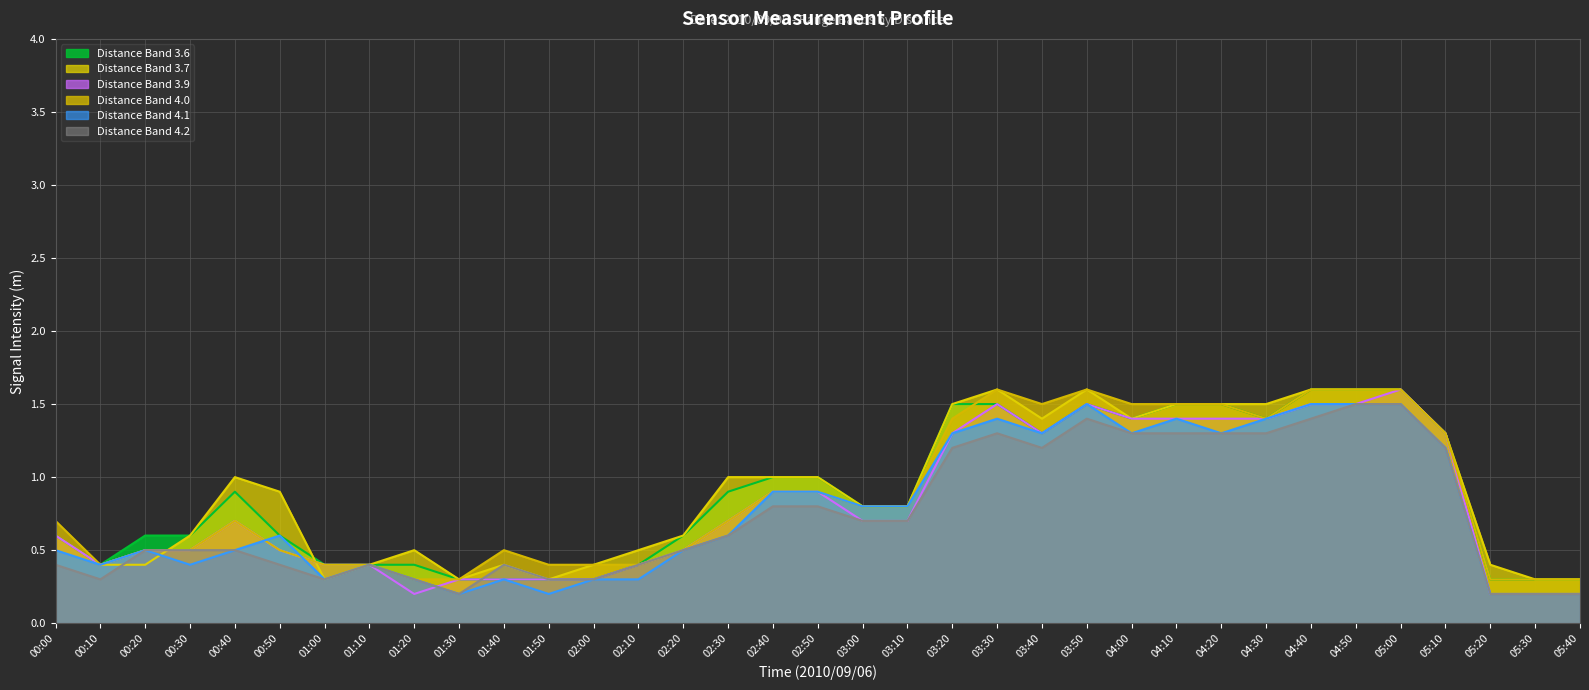

At how many categories does at least one series exceed 0?

35